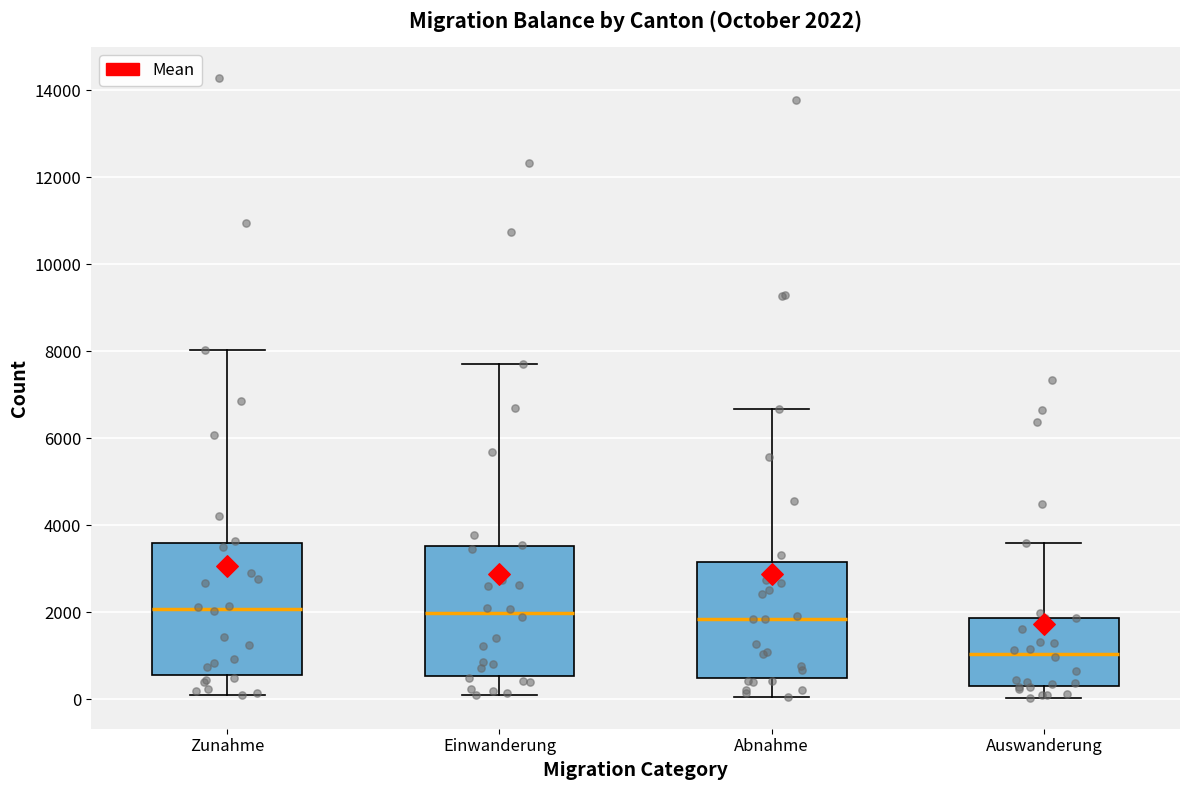

Which box's median line is the lowest?

Auswanderung